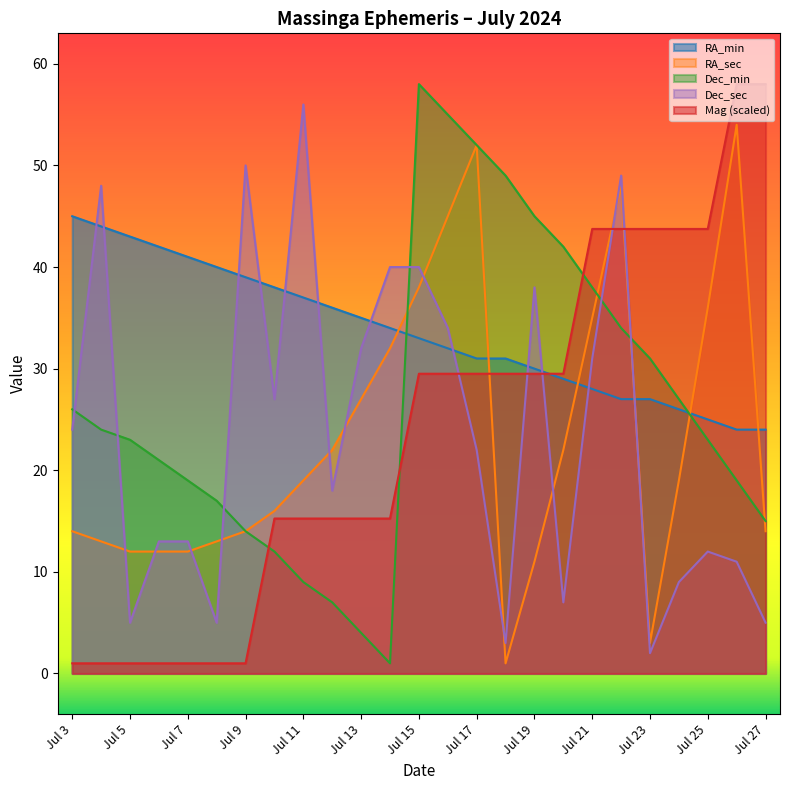

Does the chart have visible grid lines?

No